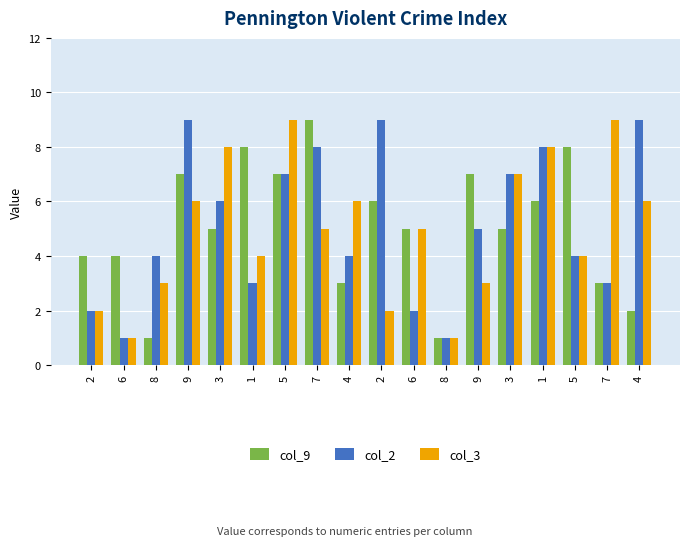

Between 2 and 7, which is larger?

2